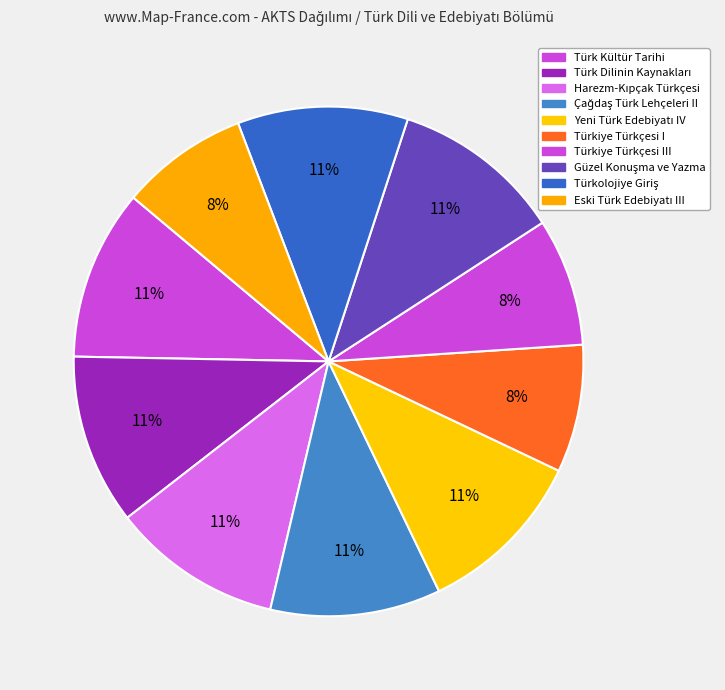

How many segments does this pie chart have?

10